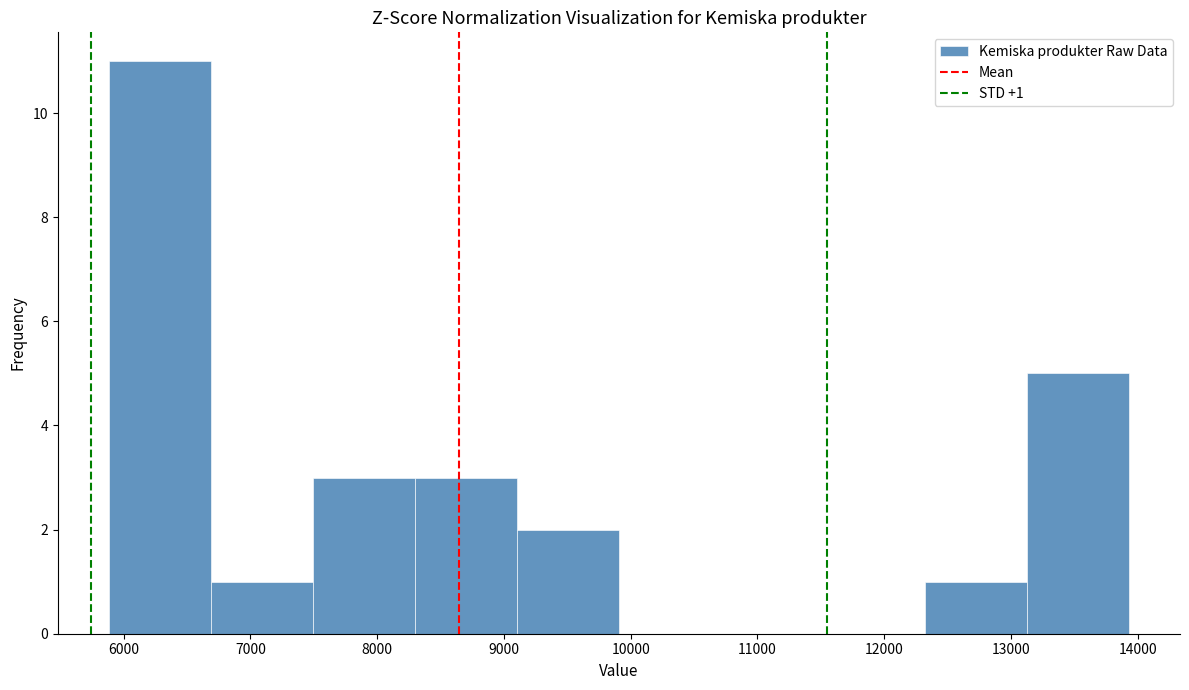

Which range on the x-axis has the tallest bar?

5900 to 6700